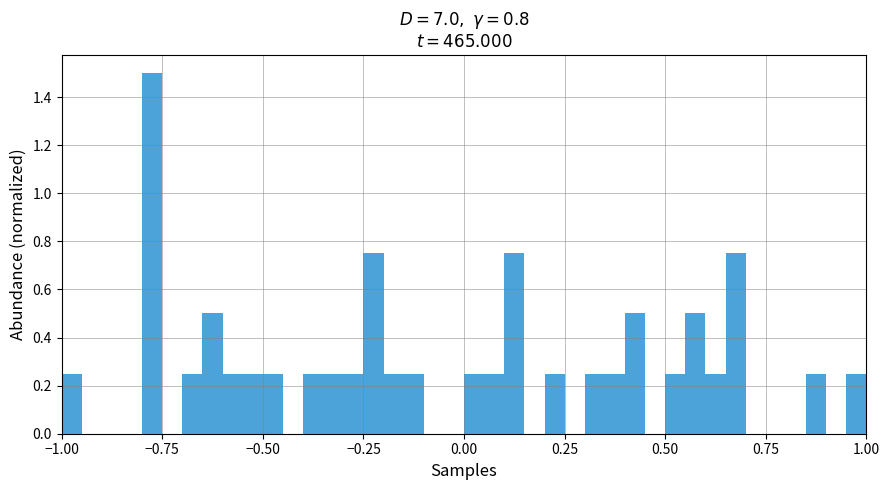

Around what value on the x-axis is the tallest bar? Give the approximate position of its centre, as read against the axis.

-0.75